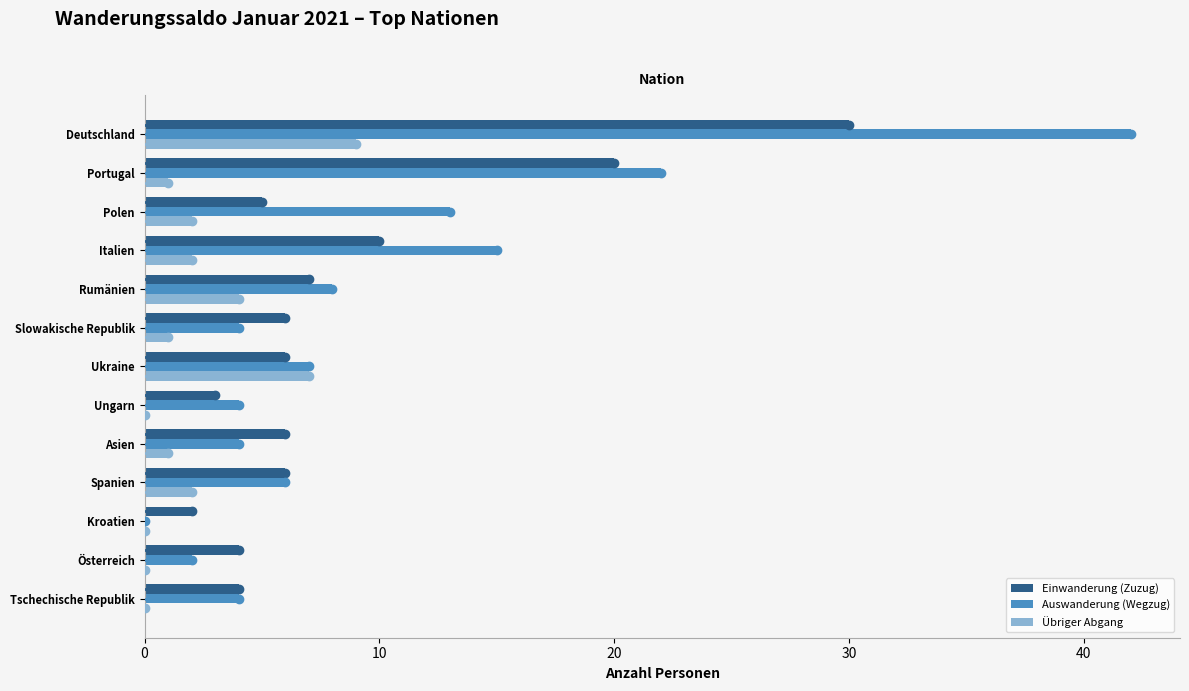

Which category has the highest value in the Auswanderung (Wegzug) series?

Deutschland